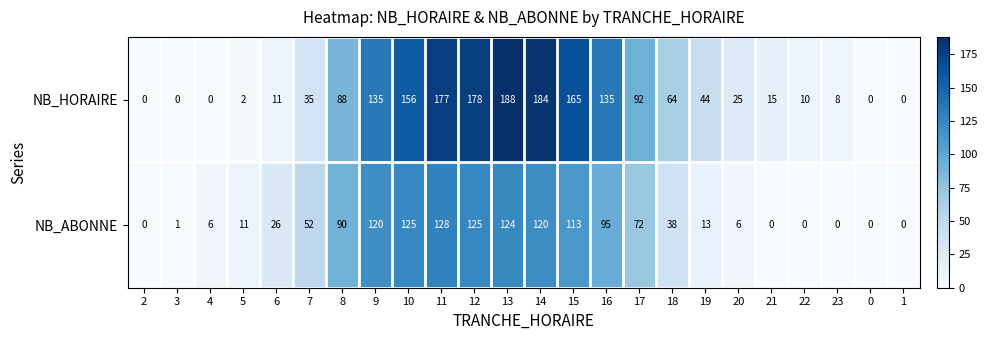

Which series has the largest total across all categories?

NB_HORAIRE